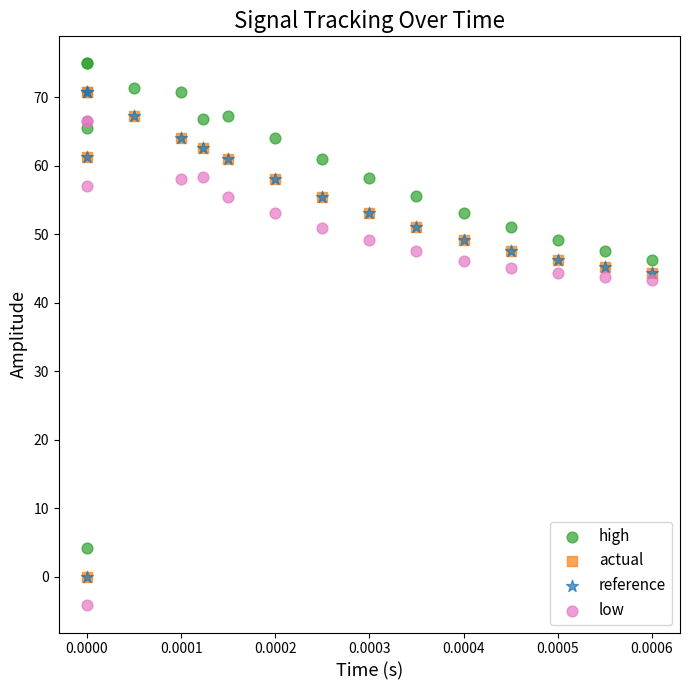

Which series reaches the maximum Y coordinate?

high